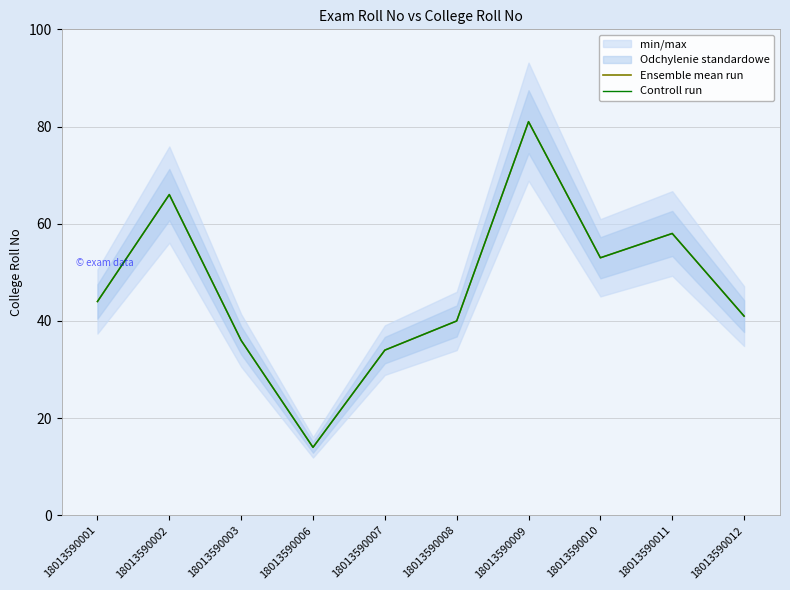

Does the chart have visible grid lines?

Yes